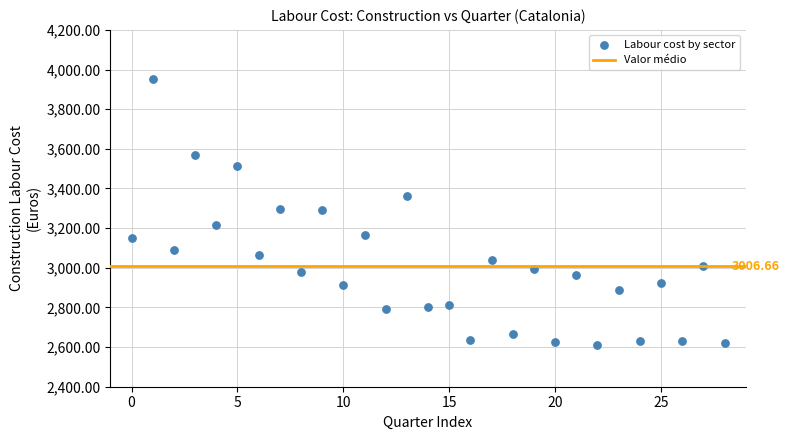

What is the range of Y values (max minus min)?

1340.1